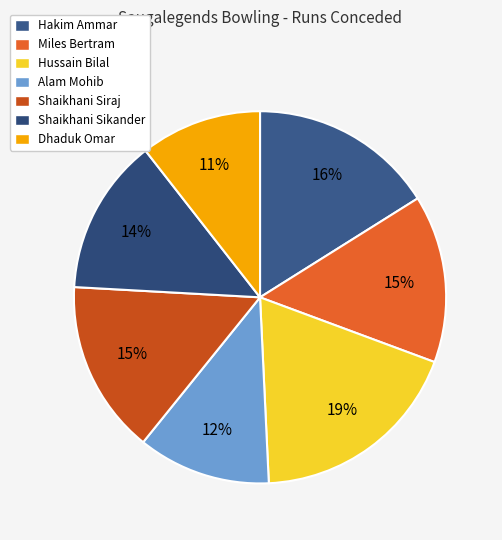

How many segments does this pie chart have?

7